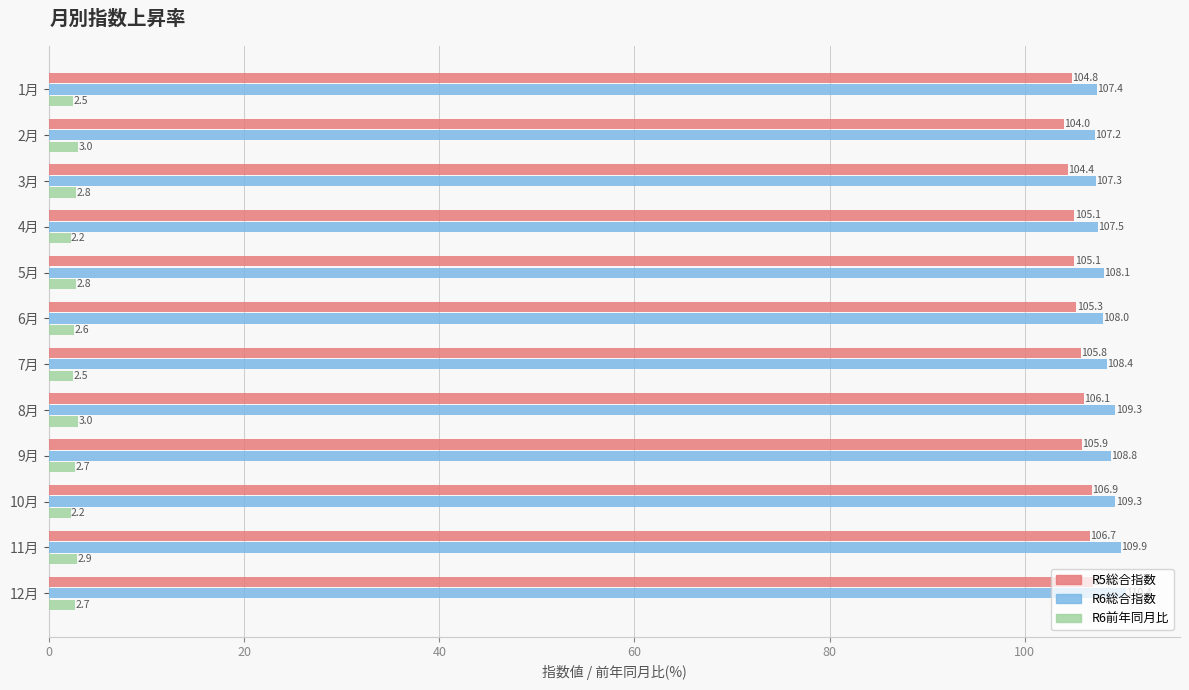

Which label corresponds to the largest value in the chart?

12月